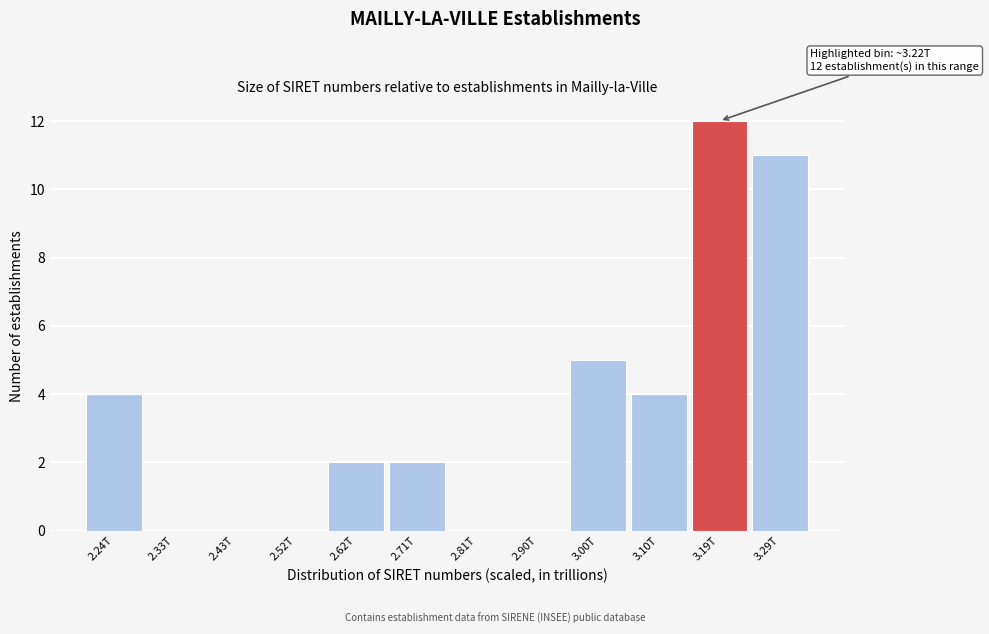

Reading left to right, list all the values displayed in this chart.

2.24T=4	2.33T=0	2.43T=0	2.52T=0	2.62T=2	2.71T=2	2.81T=0	2.90T=0	3.00T=5	3.10T=4	3.19T=12	3.29T=11